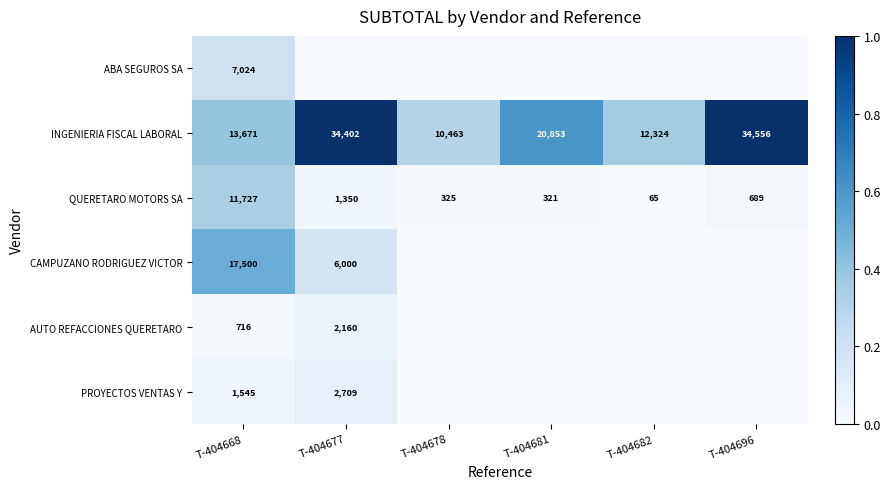

How many distinct data groups are displayed?

6